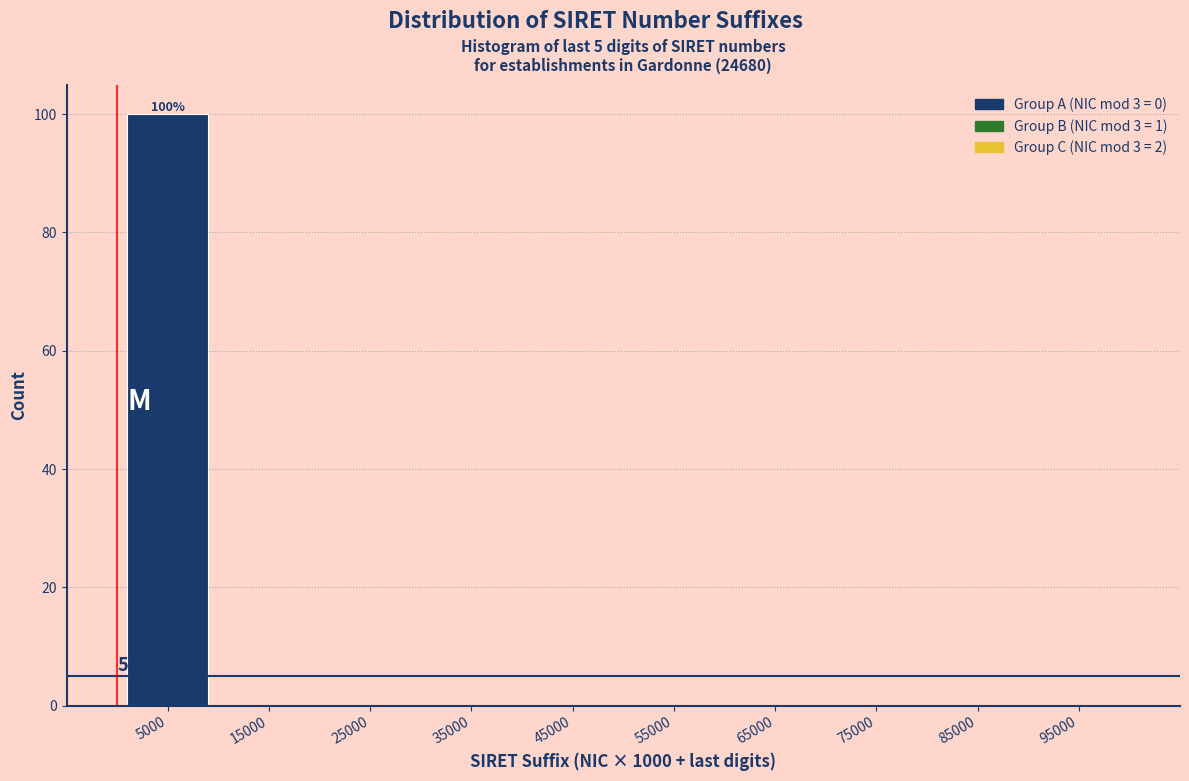

Over which range of the x-axis is the bar tallest?

0 to 10000